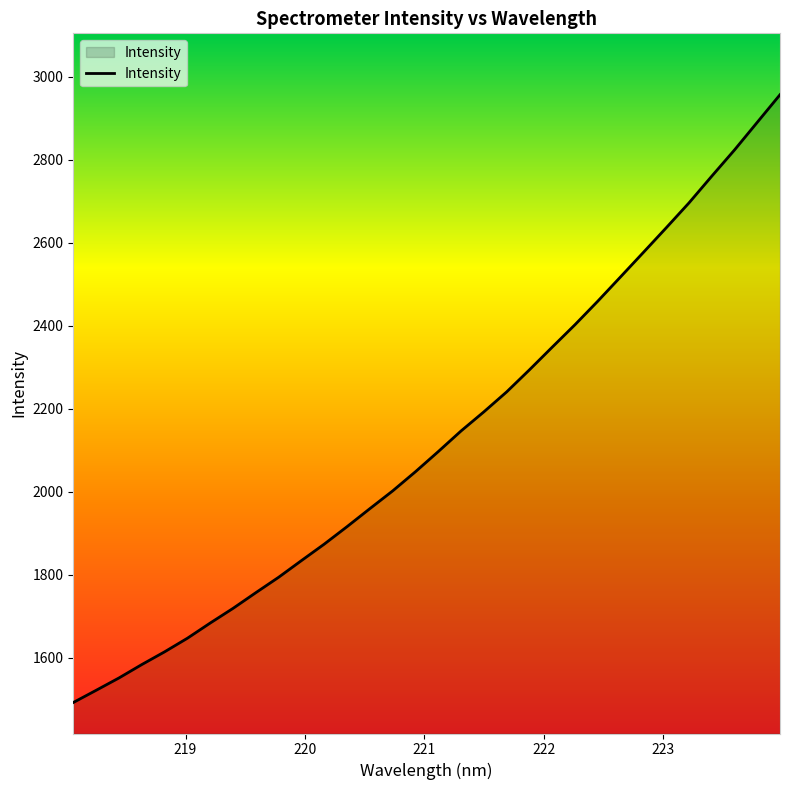

What is the difference between the maximum and minimum values?

1463.8